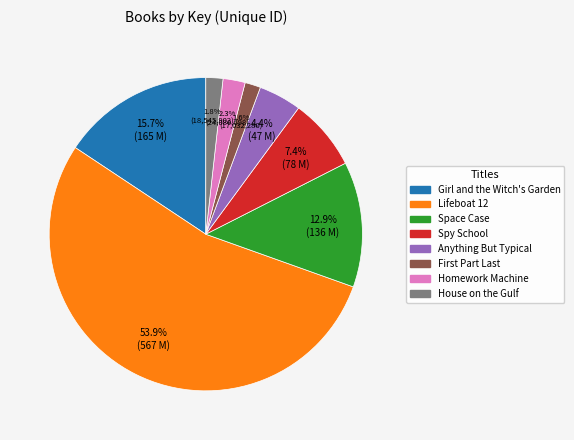

To the nearest percent, what portion does Girl and the Witch's Garden represent?

16%